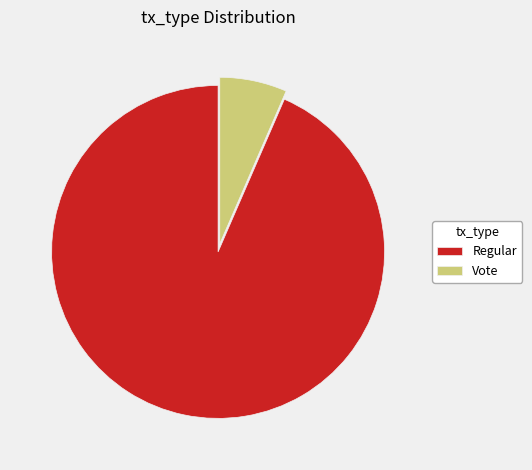

Is there any slice that represents more than half of the pie?

Yes